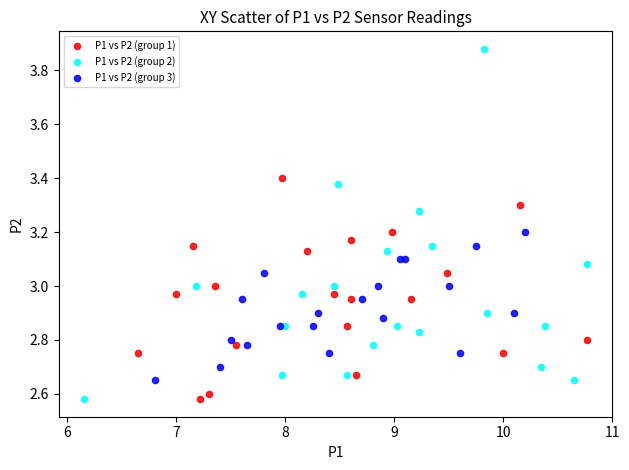

Which series reaches the maximum Y coordinate?

P1 vs P2 (group 2)